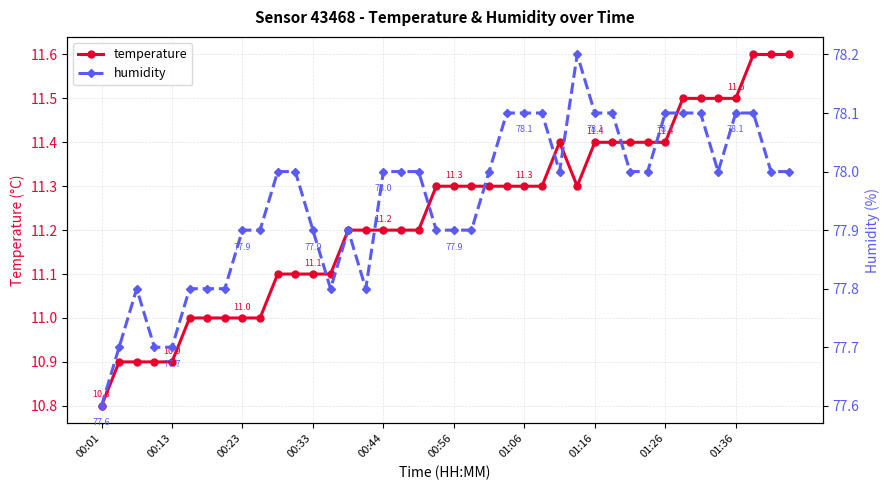

The humidity series shows 131.3 at 38. True or false?

False